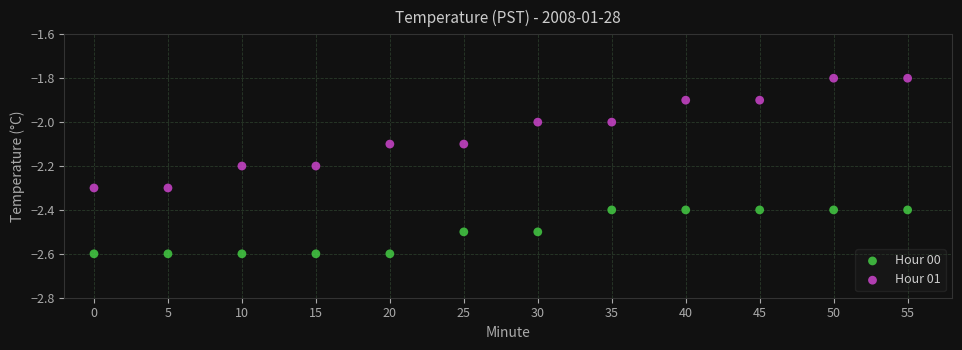

Which series contains the lowest Y value?

Hour 00